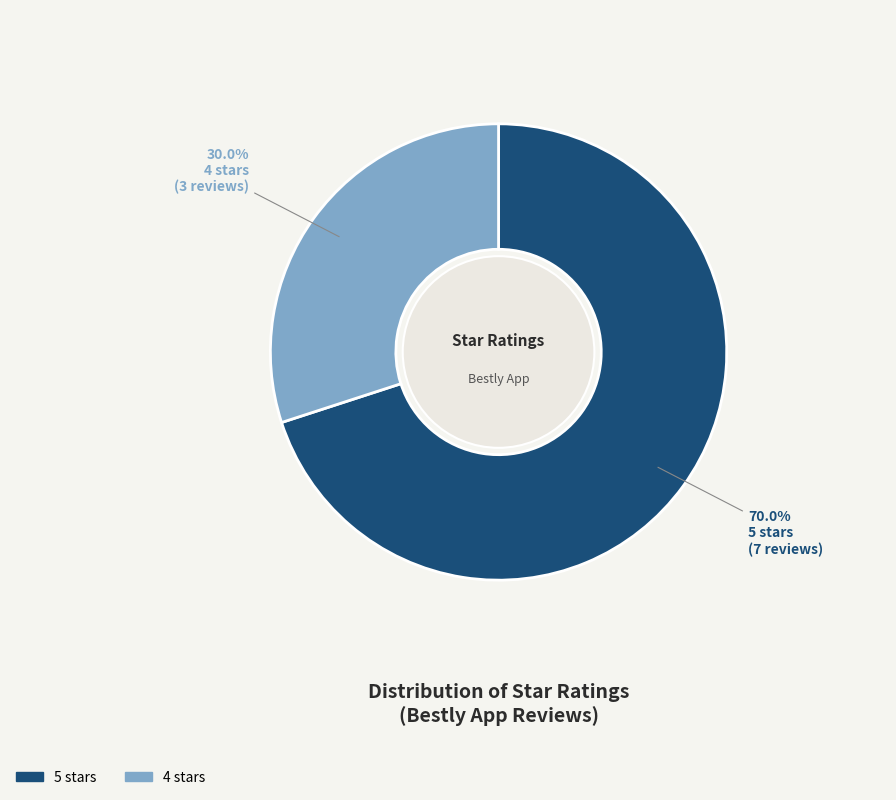

To the nearest percent, what is the average slice percentage?

50%